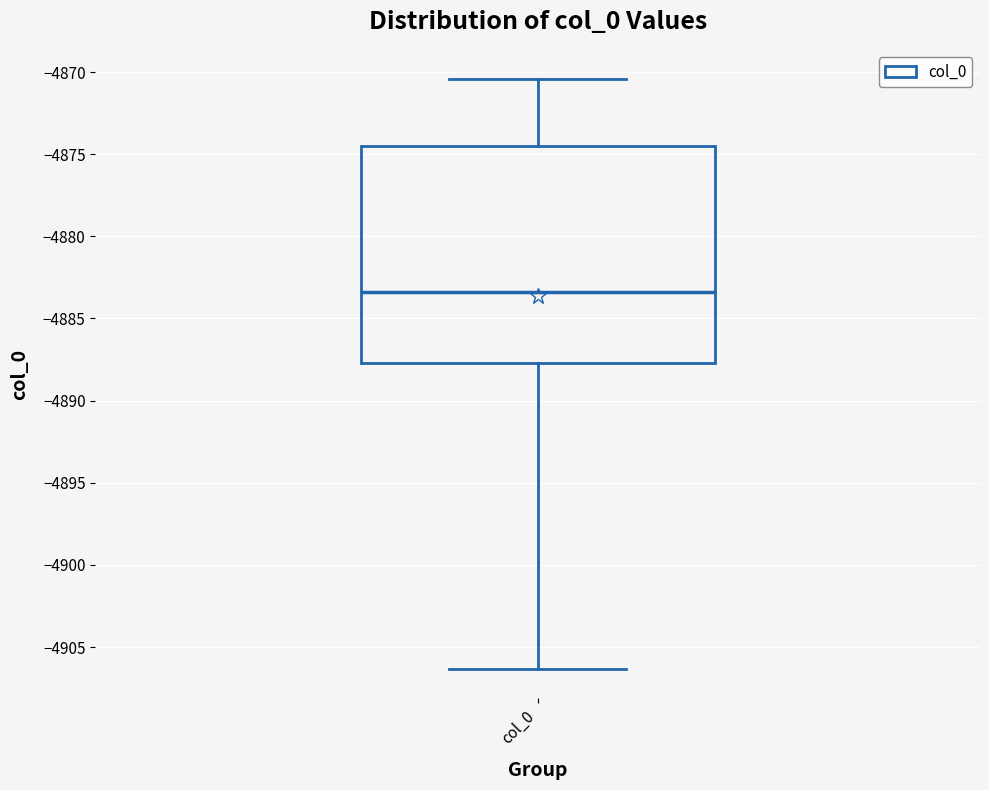

Transcribe this box plot: give where the median line is, the range the box spans, and where the two whiskers end, as read against the y-axis. The values are not printed on the chart, so give them approximately, as read against the axis.

median -4883.5, box -4887.5 to -4874.5, whiskers -4906.5 to -4870.5